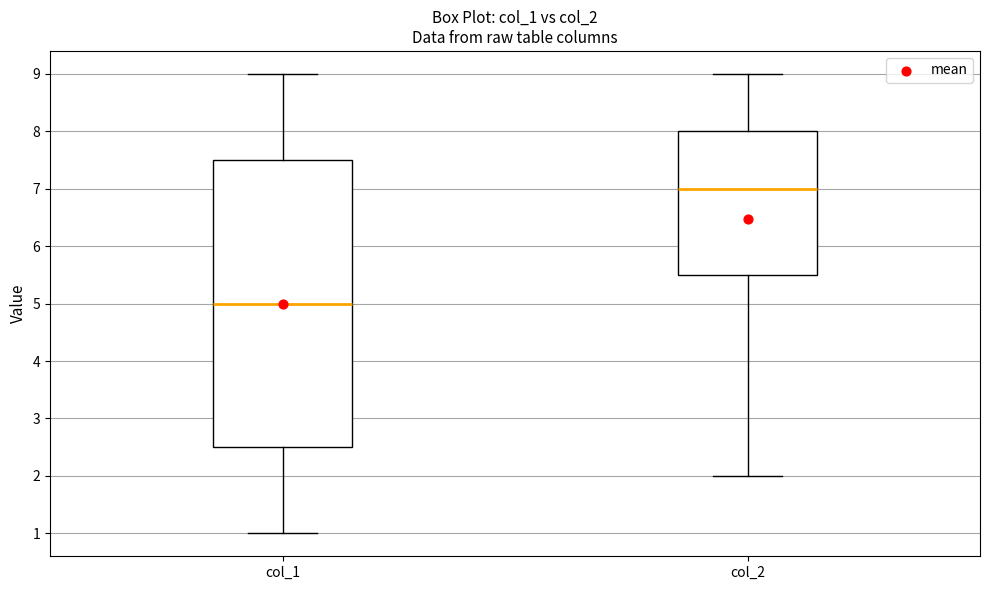

Reading left to right, transcribe this box plot: for each box, give where its median line is, the range the box spans, and where its two whiskers end, as read against the y-axis. The values are not printed on the chart, so give them approximately, as read against the axis.

col_1: median 5.0, box 2.5 to 7.5, whiskers 1.0 to 9.0
col_2: median 7.0, box 5.5 to 8.0, whiskers 2.0 to 9.0